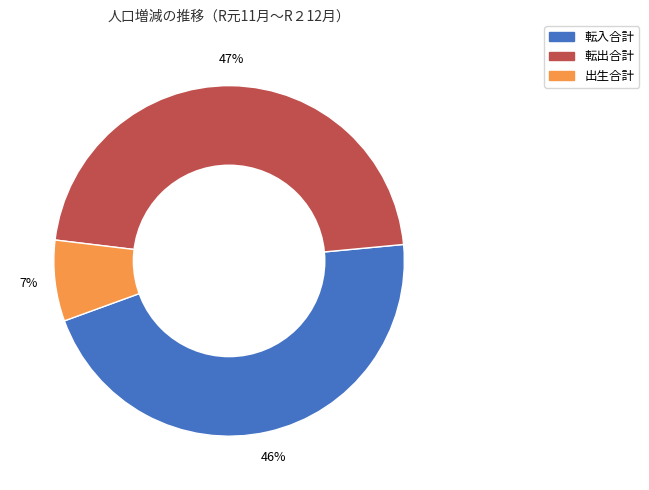

To the nearest percent, what is the average slice percentage?

33%